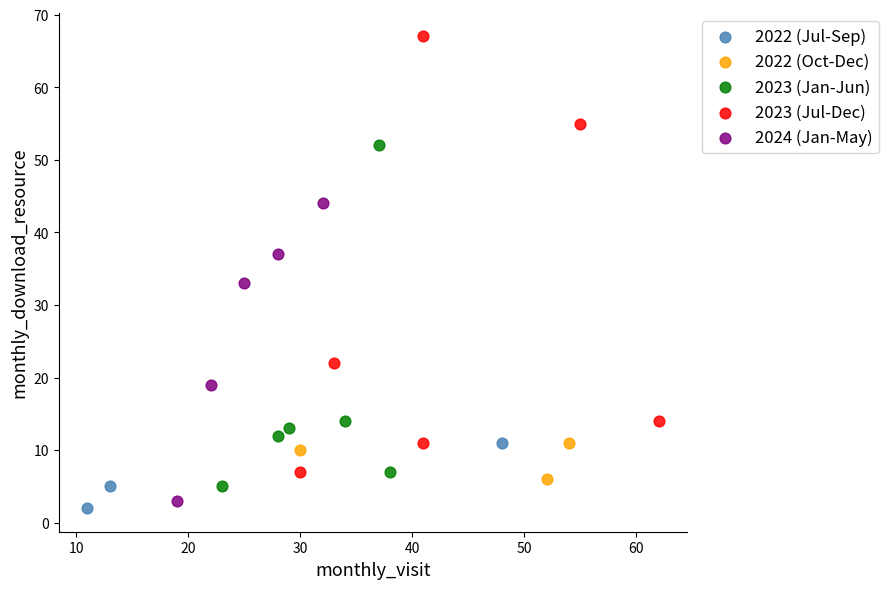

Which series reaches the maximum Y coordinate?

2023 (Jul-Dec)